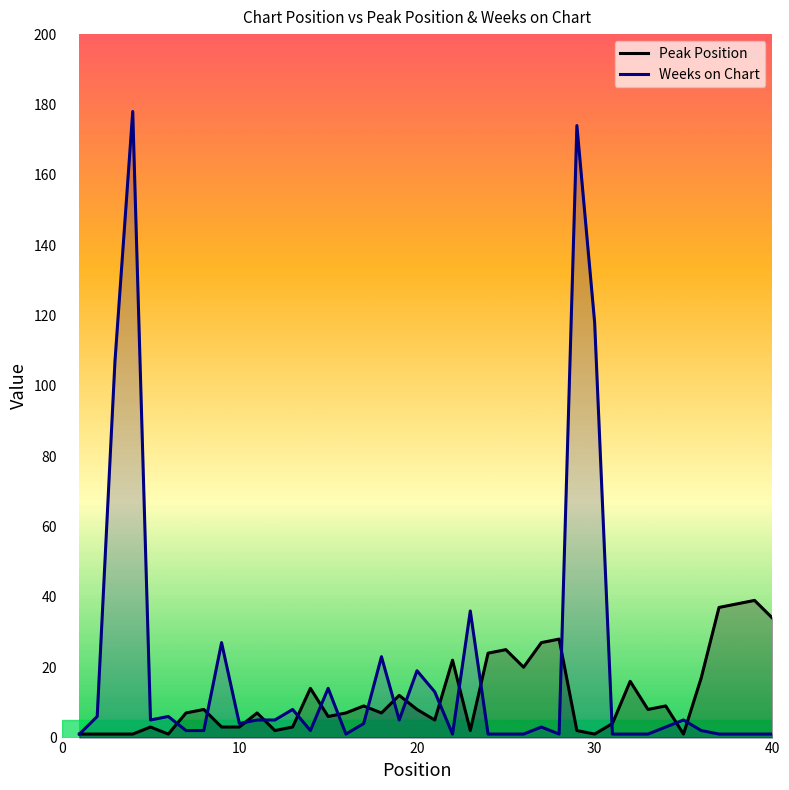

What is the value of the Peak Position point at the 32nd from the left?

16